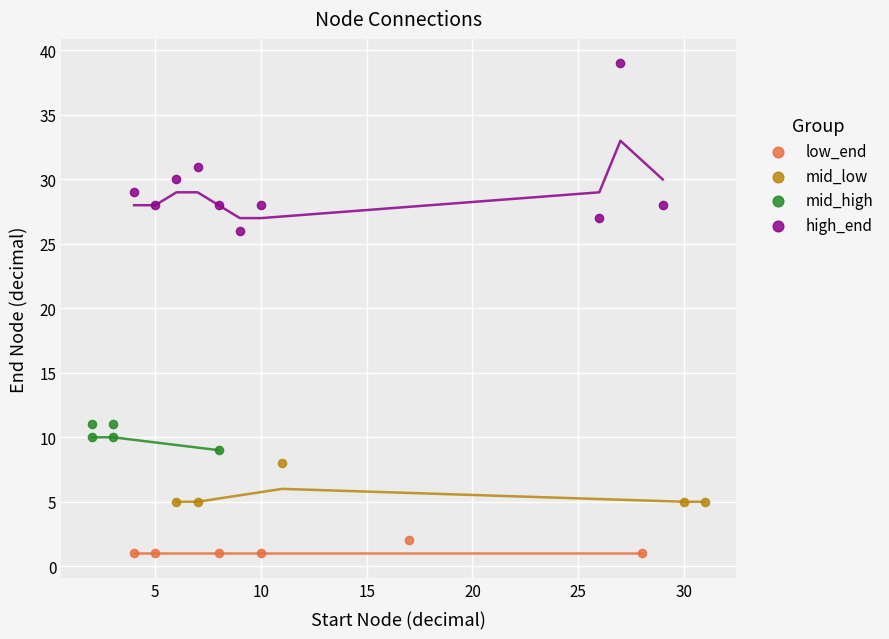

Which series contains the highest Y value?

high_end